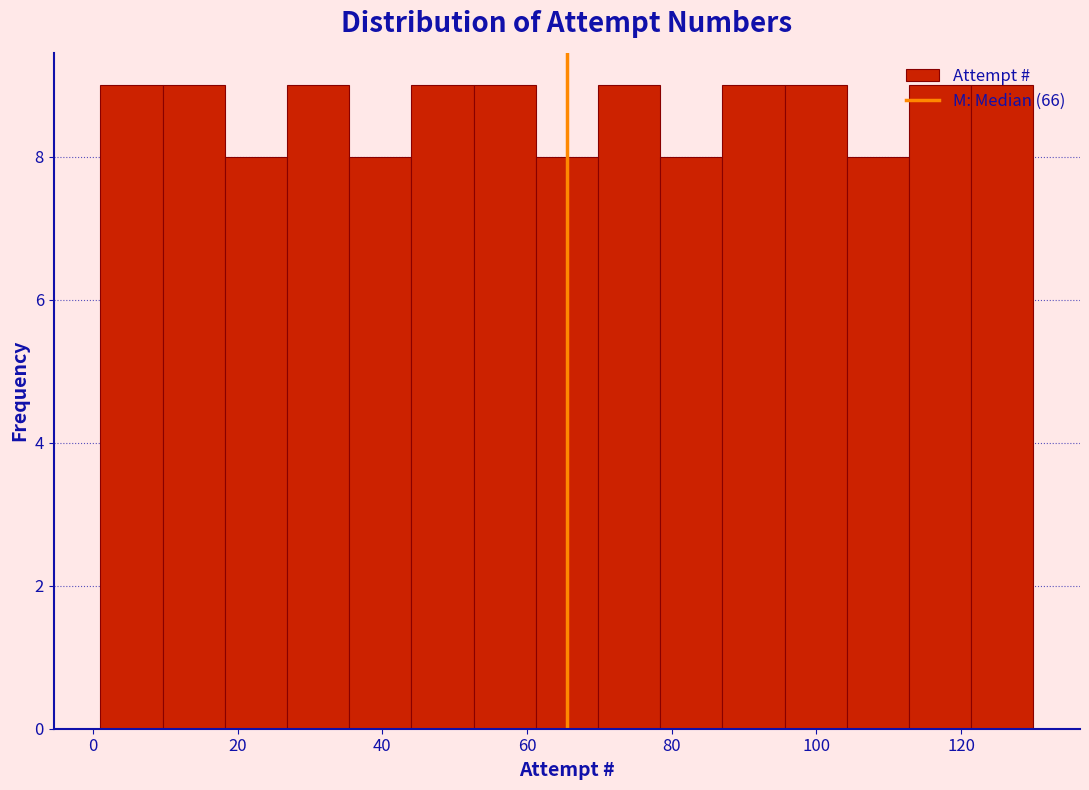

How tall is the bar that spans 1.0 to 9.6 on the x-axis? Neither the bar edges nor the heights are printed on the chart, so give them approximately, as read against the axes.

9